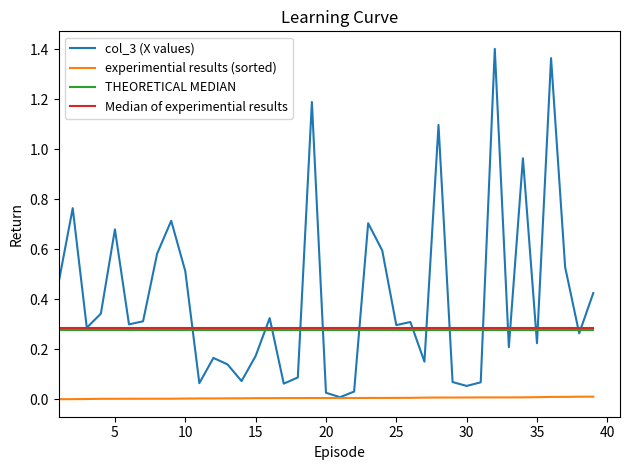

Which series has the widest spread of values?

col_3 (X values)